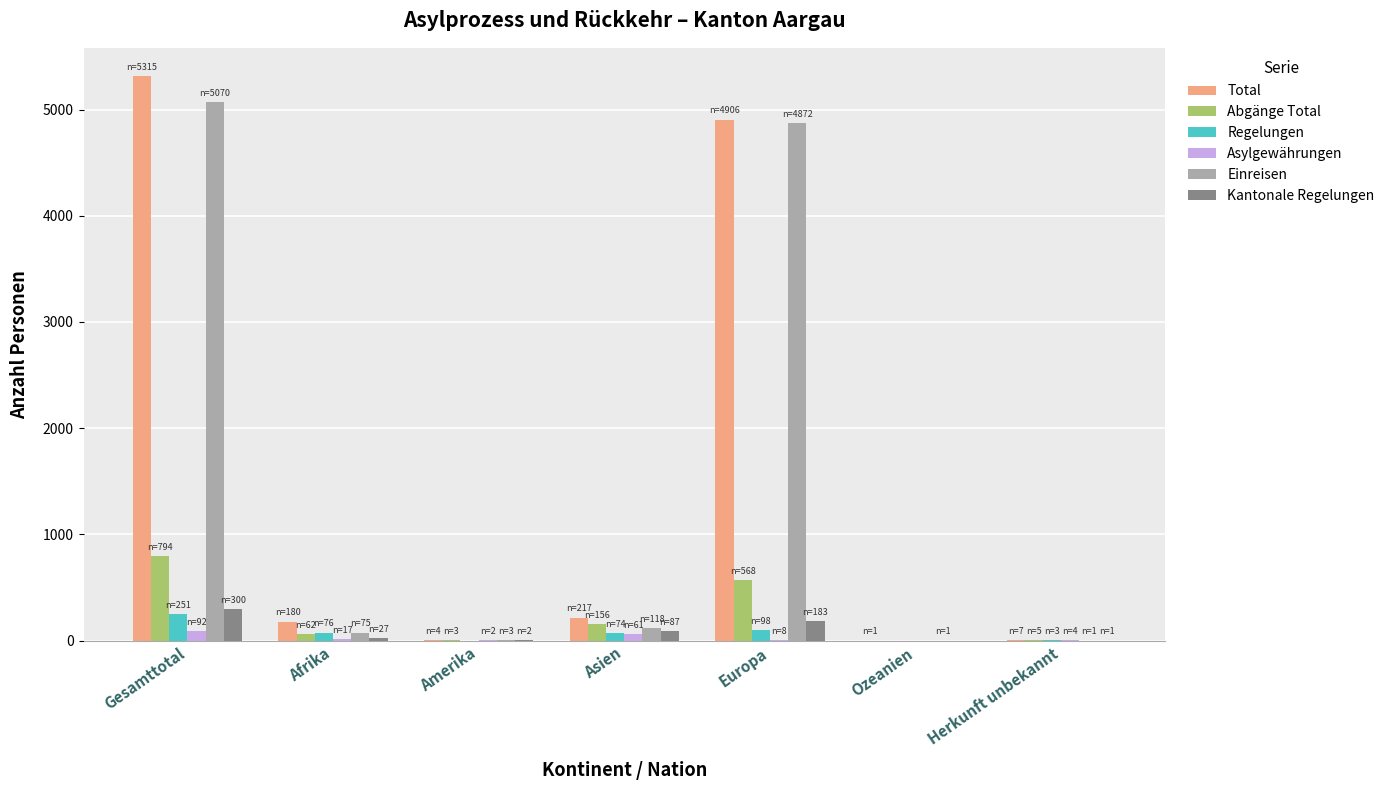

What is the spread (max minus min) of values at Amerika?

4